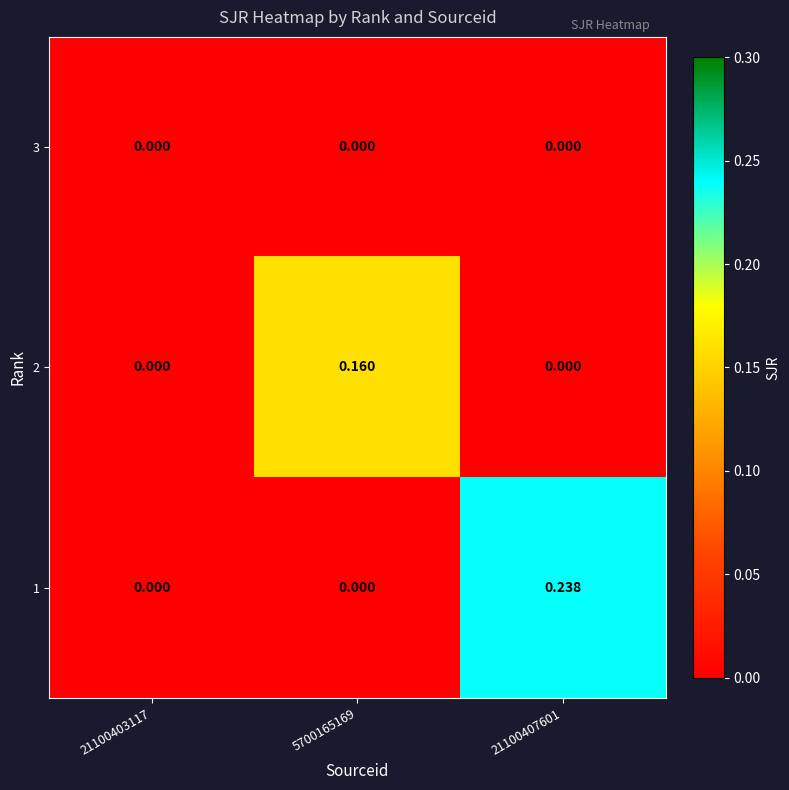

Is the value of 2 at 5700165169 greater than the value of 3 at 21100403117?

Yes